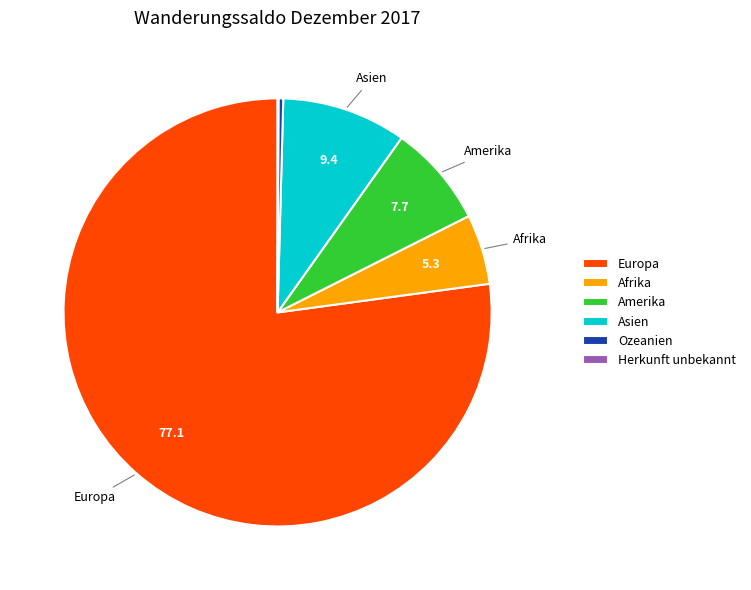

Is it true that Asien is 16% of the pie?

False